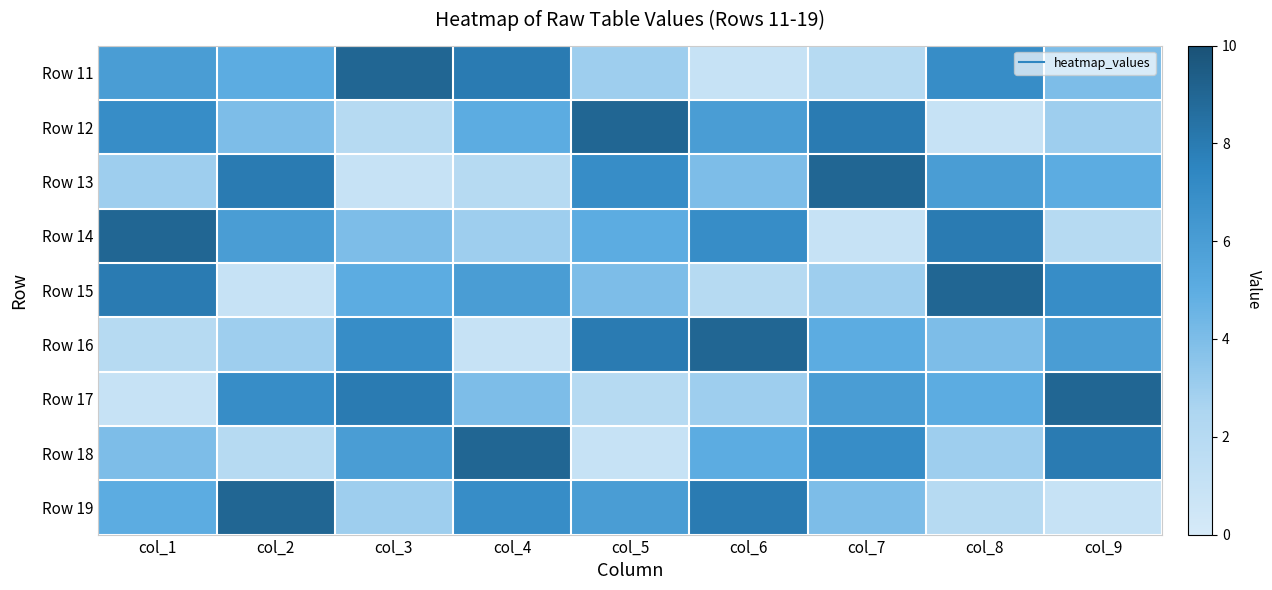

At which category is the sum across all series the highest?

col_1